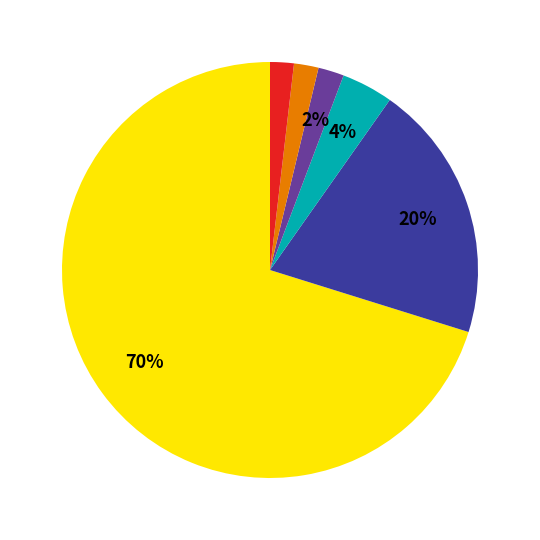

Is there a majority slice in this chart?

Yes